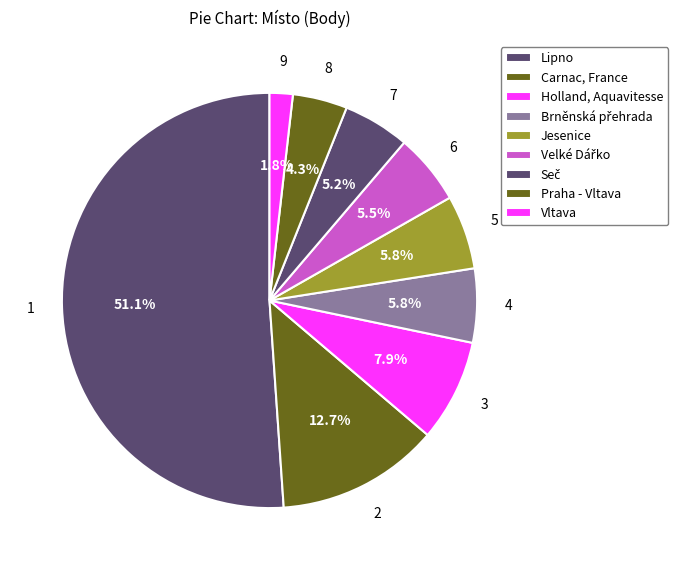

How many slices are in this pie chart?

9